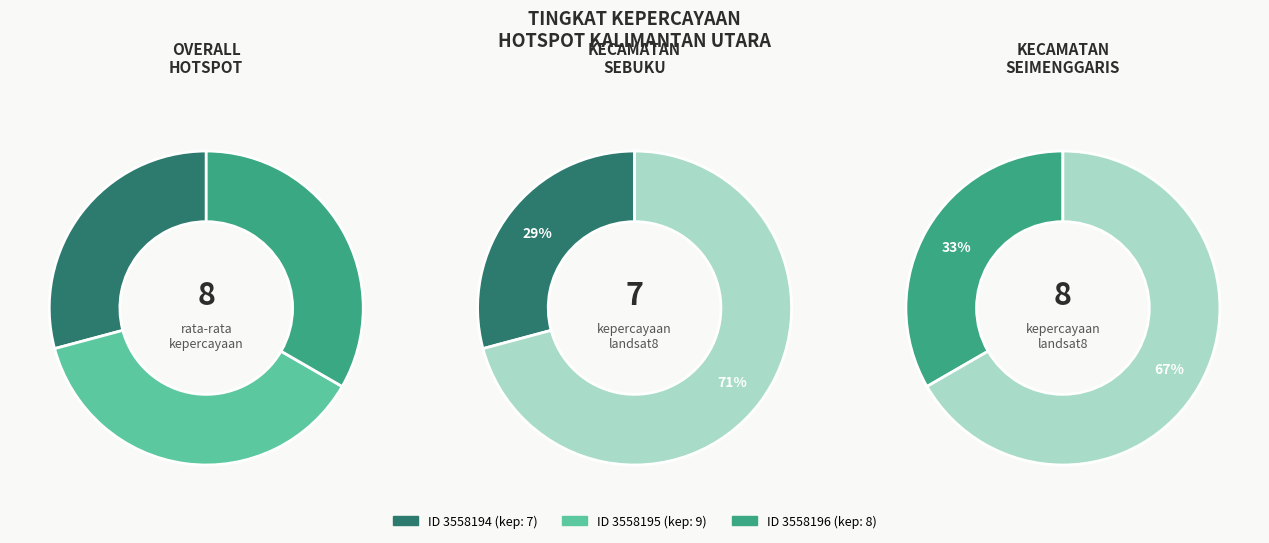

To the nearest percent, what percentage of the pie is 3558195?

38%